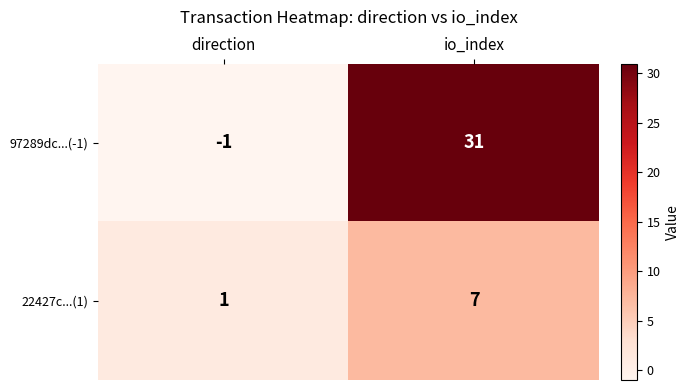

Which series has the widest spread of values?

97289dc...(-1)